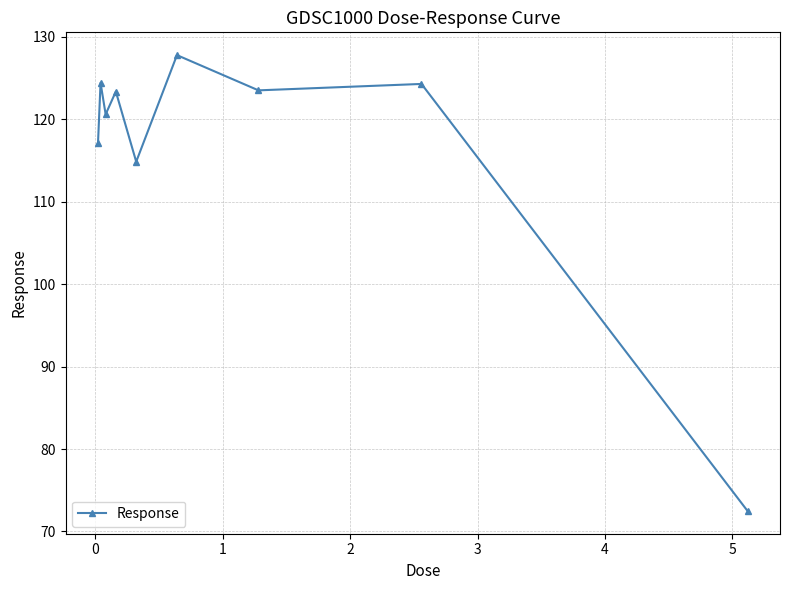

What is the value of the 1st point from the left?

117.1